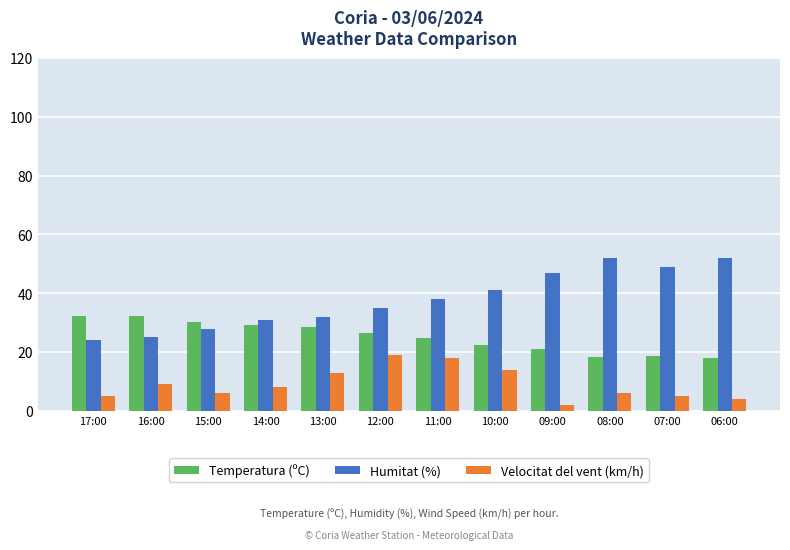

How many bars are there in each group?

3